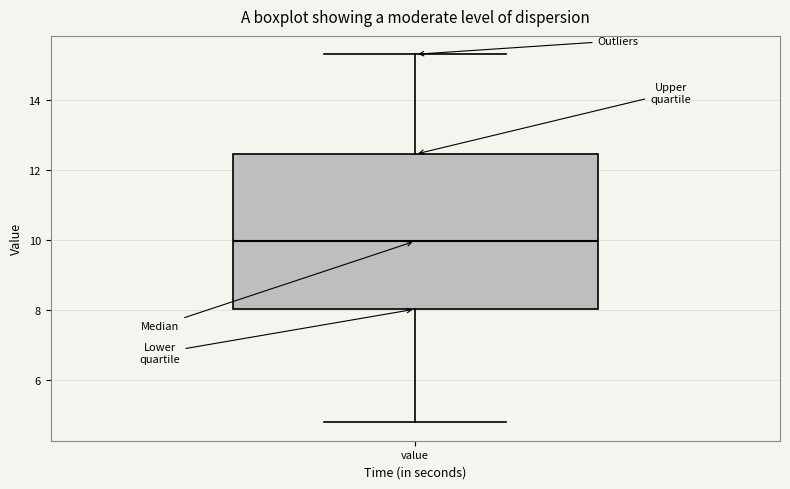

Transcribe this box plot: give where the median line is, the range the box spans, and where the two whiskers end, as read against the y-axis. The values are not printed on the chart, so give them approximately, as read against the axis.

median 10.0, box 8.0 to 12.4, whiskers 4.8 to 15.4